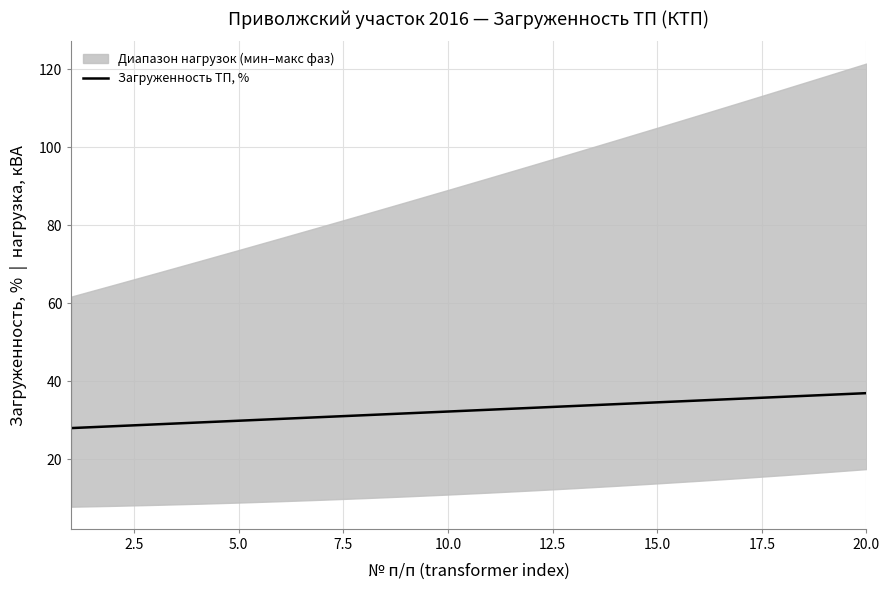

What is the maximum value for Загруженность ТП, %?

36.9